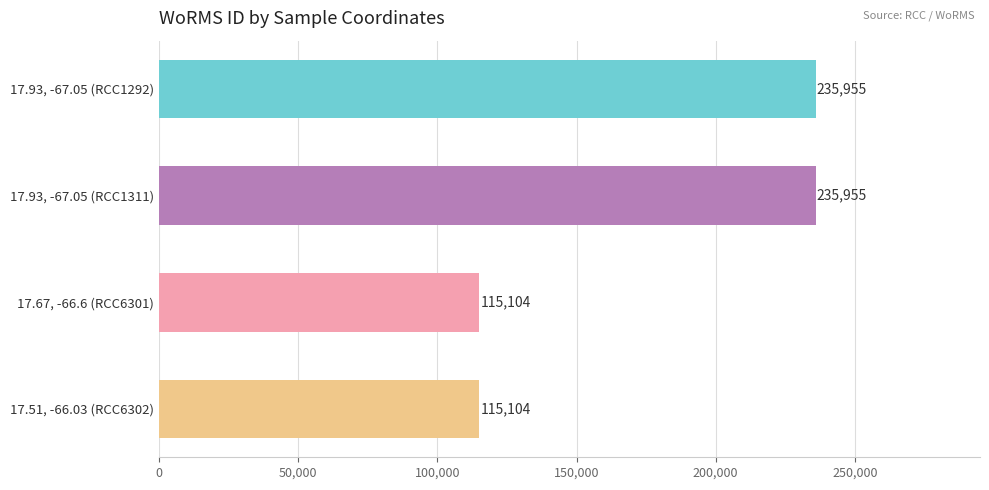

Which has a higher value, 17.51, -66.03 (RCC6302) or 17.93, -67.05 (RCC1311)?

17.93, -67.05 (RCC1311)